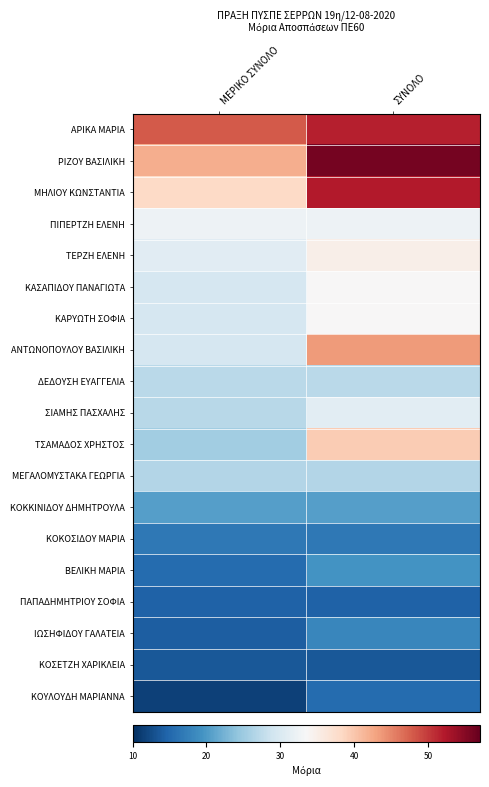

What is the greatest value displayed?

56.0